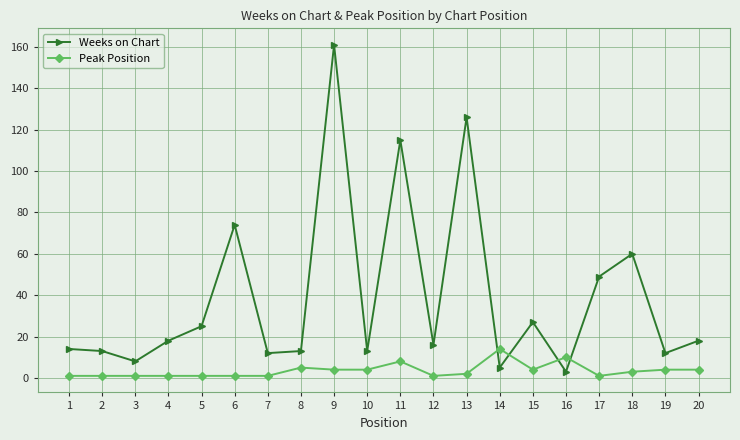

What is the difference between the maximum and minimum values in the Weeks on Chart series?

158